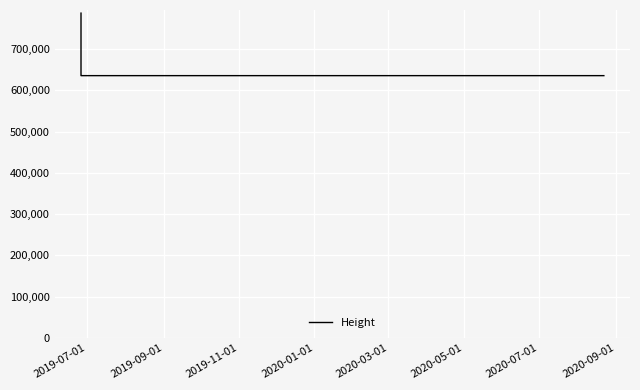

True or false: the data has more than 1 interior local peaks.

False